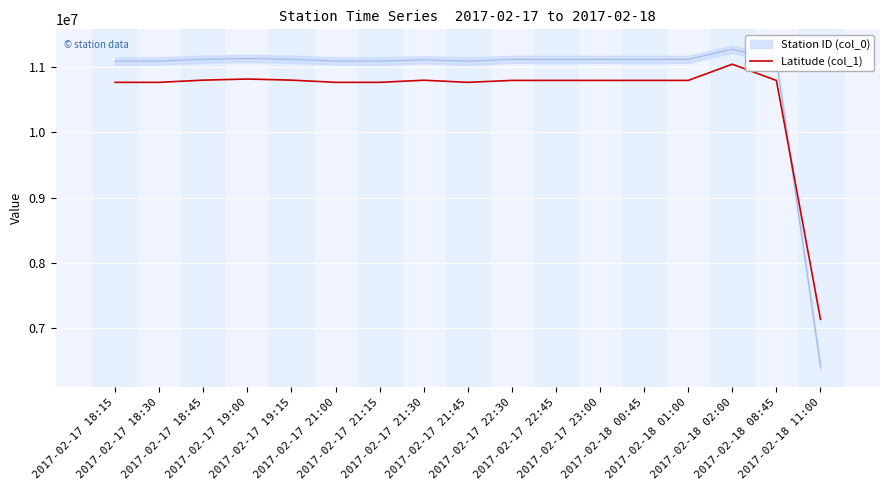

Reading left to right, extract all data points from this chart.

10766298.6	10766298.6	10800016.9	10817059.5	10800016.9	10766298.6	10766298.6	10798785.3	10766298.6	10795902.9	10795902.9	10795902.9	10795902.9	10795902.9	11044542.3	10795027.5	7131918.8